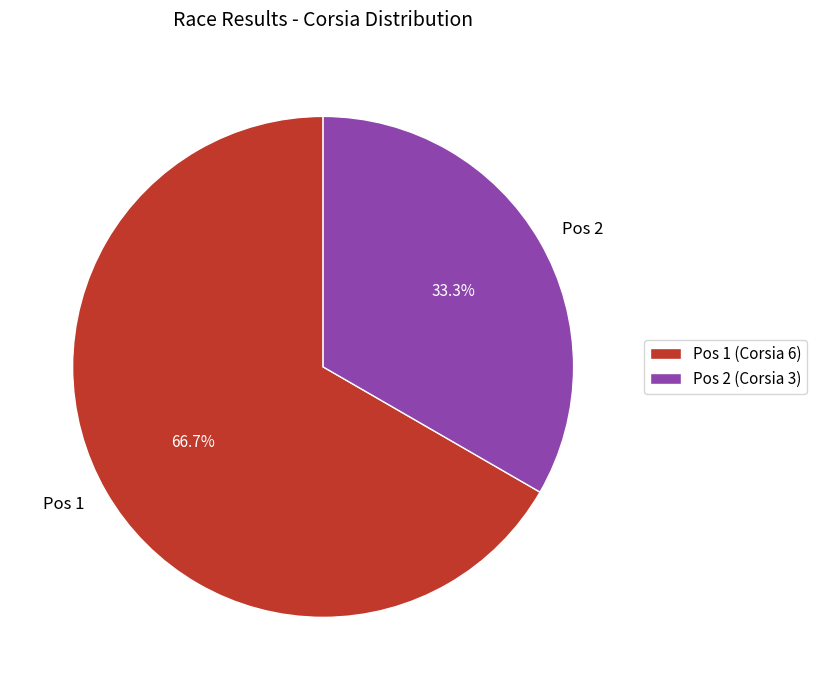

What percentage do Pos 1 and Pos 2 together represent?

100.0%